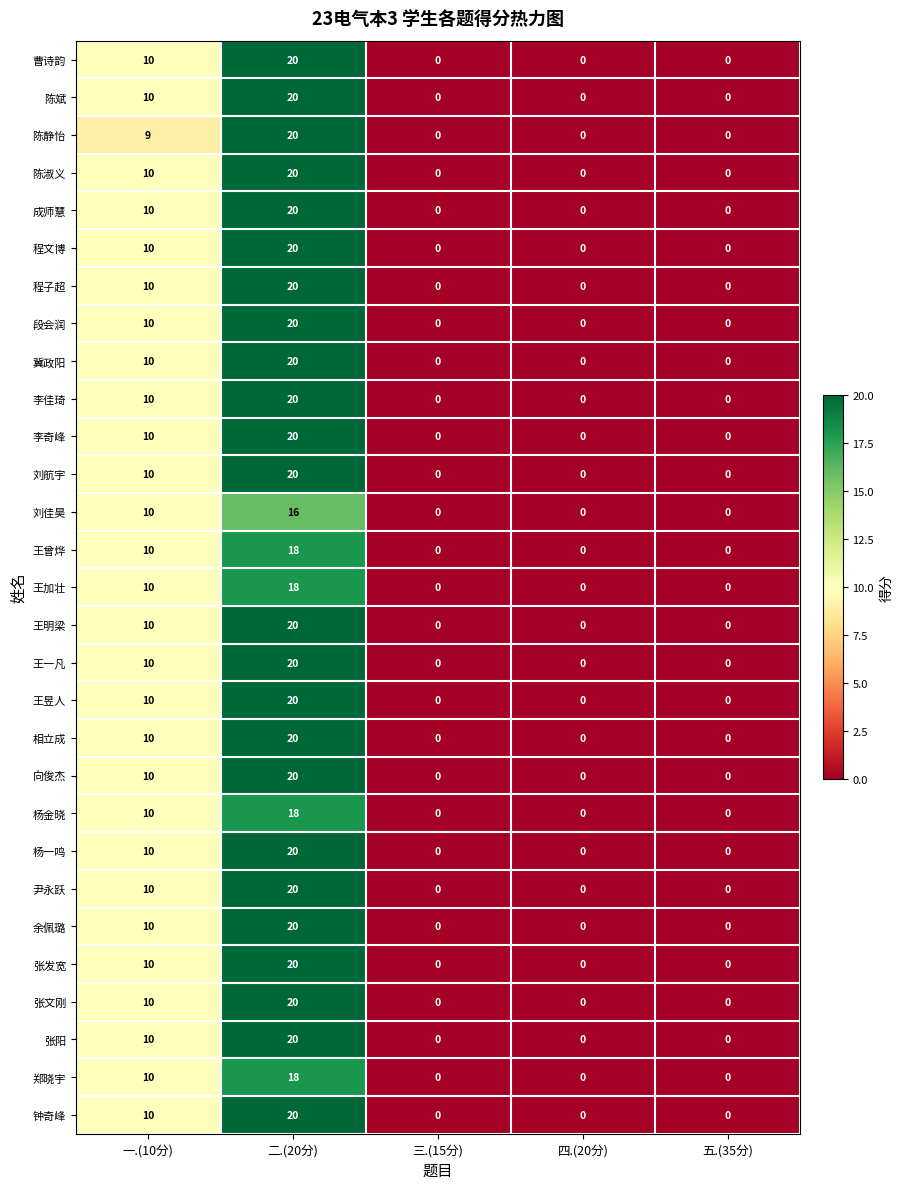

How many data points in 杨金晓 are above 0?

2